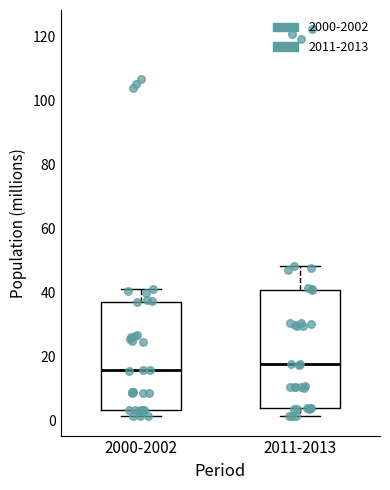

Where does the lower whisker of the box for 2000-2002 end on the y-axis? The values are not printed on the chart, so give them approximately, as read against the axis.

2